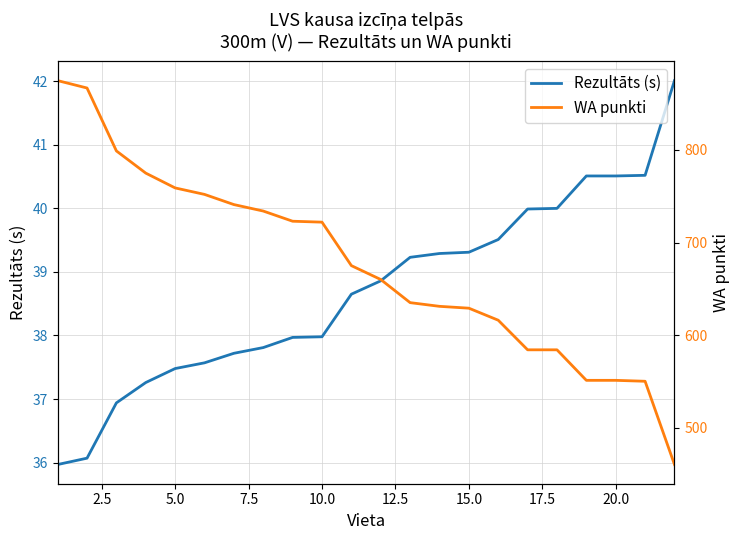

The Rezultāts (s) series shows 37.5 at 5.0. True or false?

True